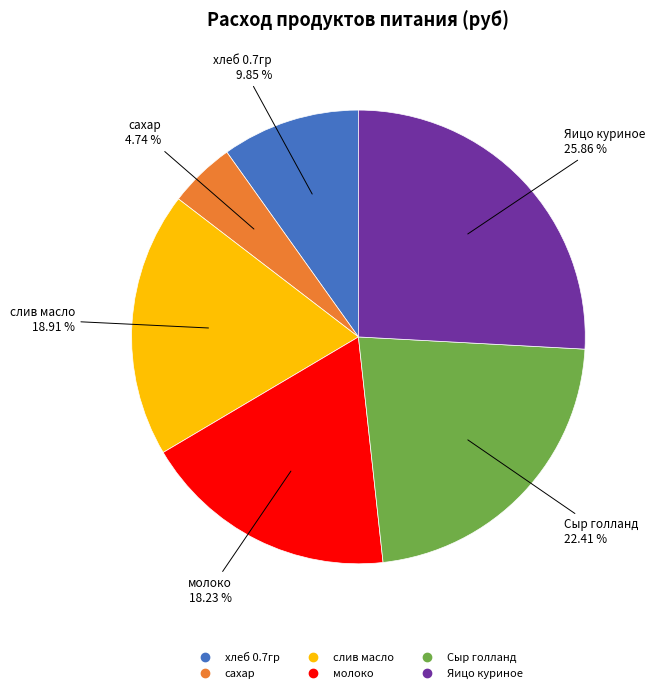

The Сыр голланд slice represents 22% of the pie. True or false?

True